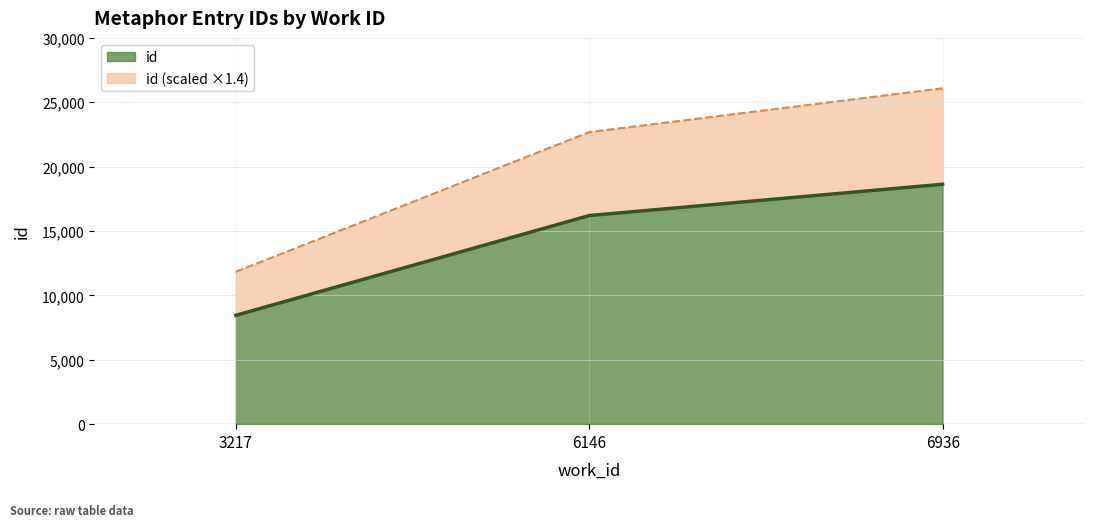

What is the difference between the values at 3217 and 6146?

7749